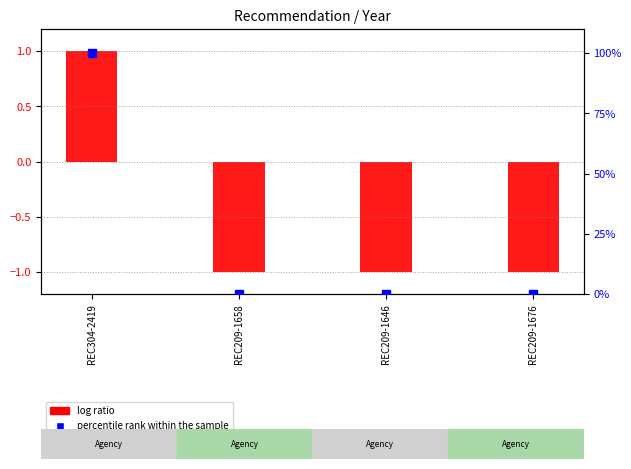

At which category is the sum across all series the highest?

REC304-2419